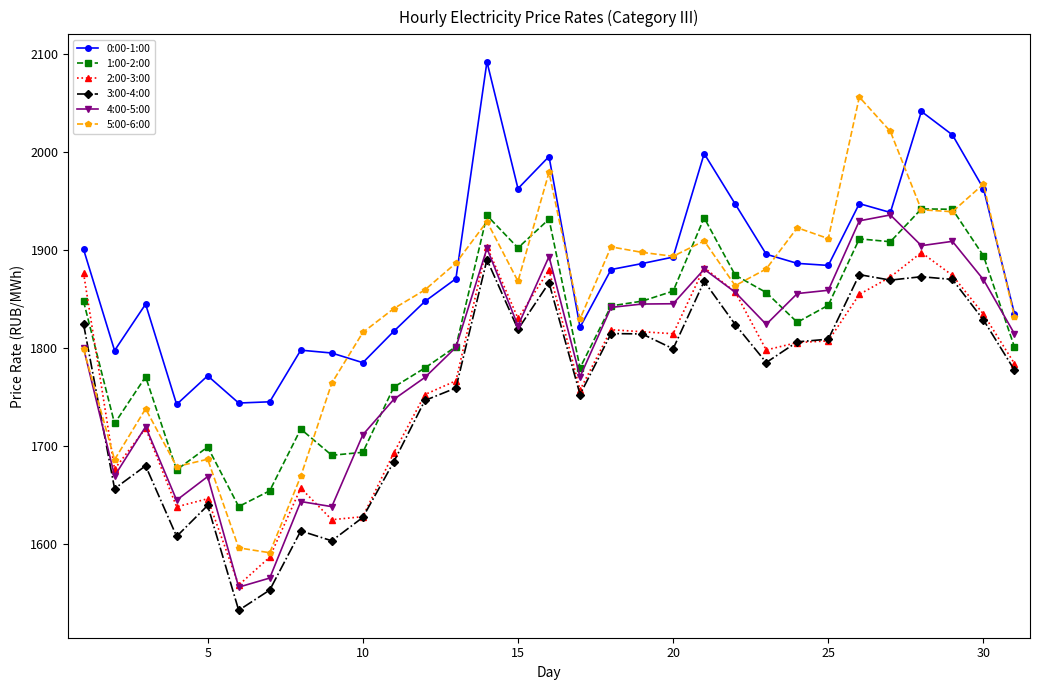

At how many categories does at least one series exceed 1731?

31